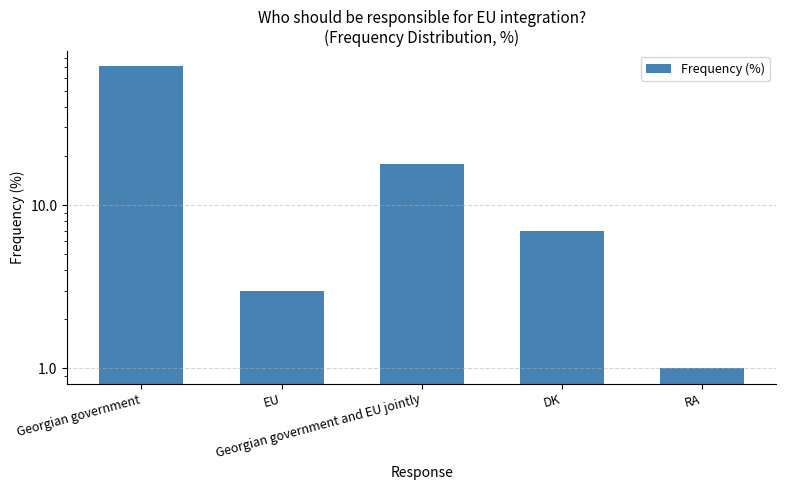

What is the difference between the second highest and minimum values?

17